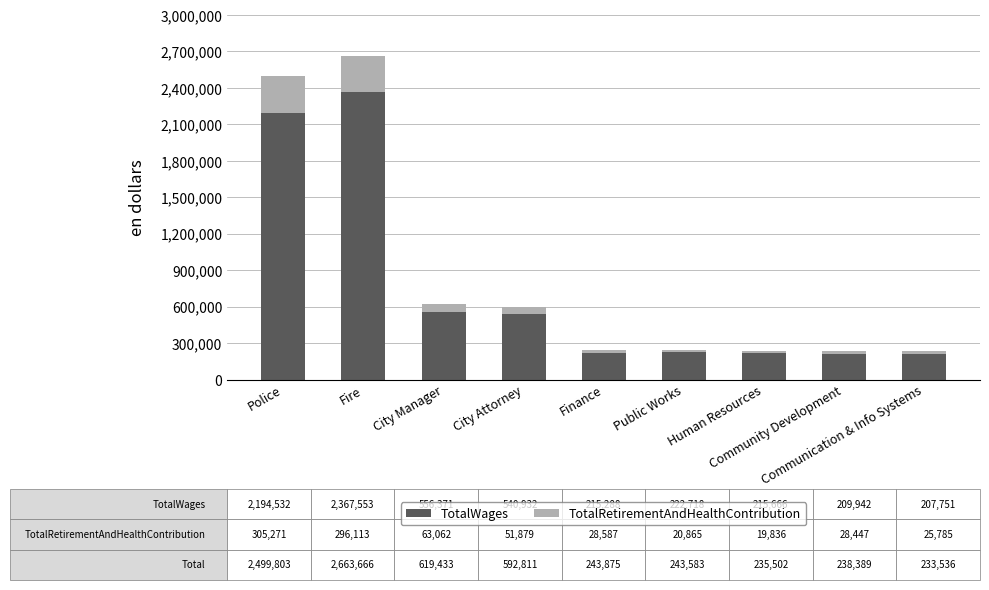

The value of TotalWages at Human Resources is 215666. True or false?

True